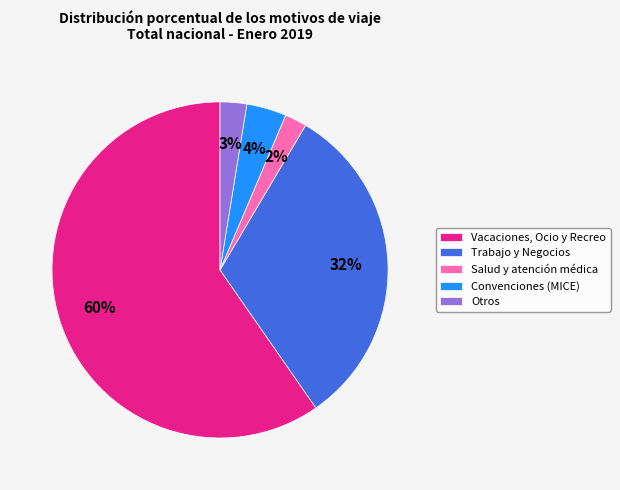

Which has a higher value, Salud y atención médica or Vacaciones, Ocio y Recreo?

Vacaciones, Ocio y Recreo